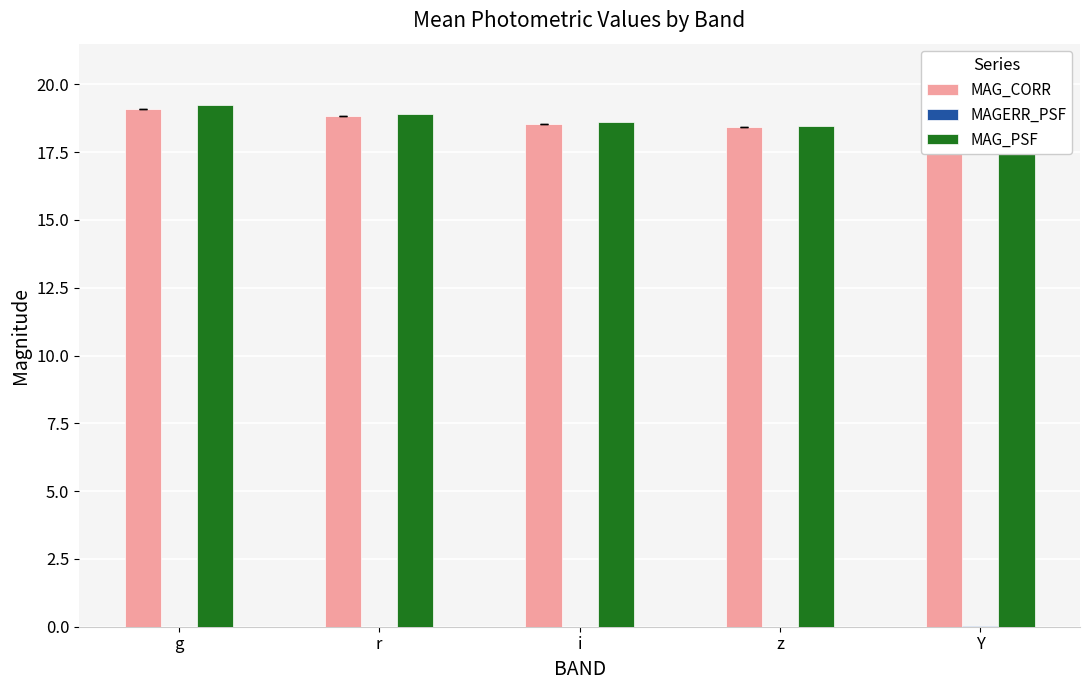

The MAG_PSF series shows 10.2 at z. True or false?

False